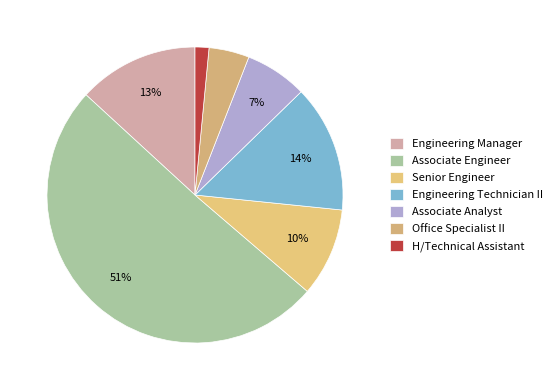

What percentage is NOT represented by Associate Analyst?

93.2%